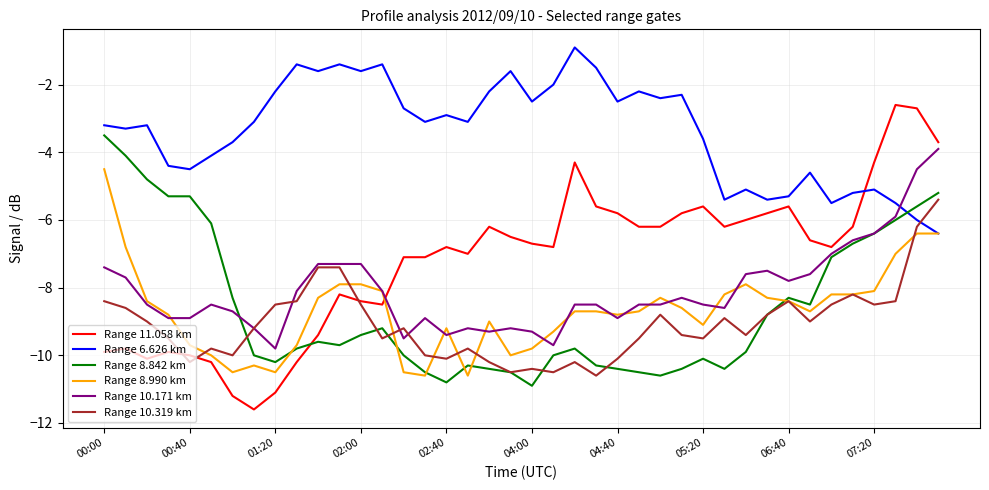

How many lines are shown in the chart?

6